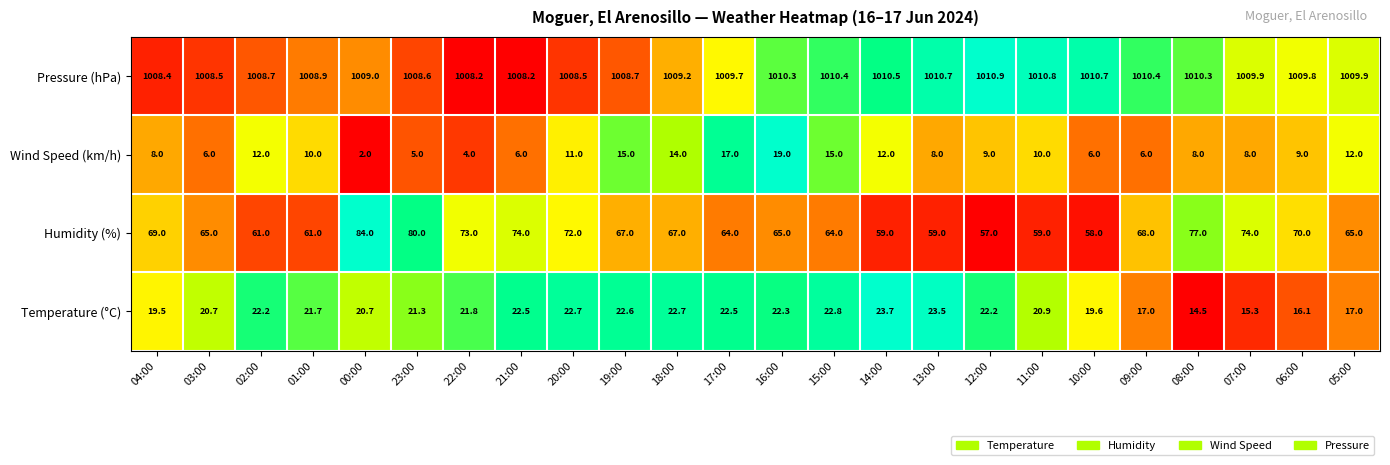

Rank the categories by value from highest to lowest.

12:00, 11:00, 13:00, 10:00, 14:00, 15:00, 09:00, 16:00, 08:00, 07:00, 05:00, 06:00, 17:00, 18:00, 00:00, 01:00, 02:00, 19:00, 23:00, 03:00, 20:00, 04:00, 22:00, 21:00